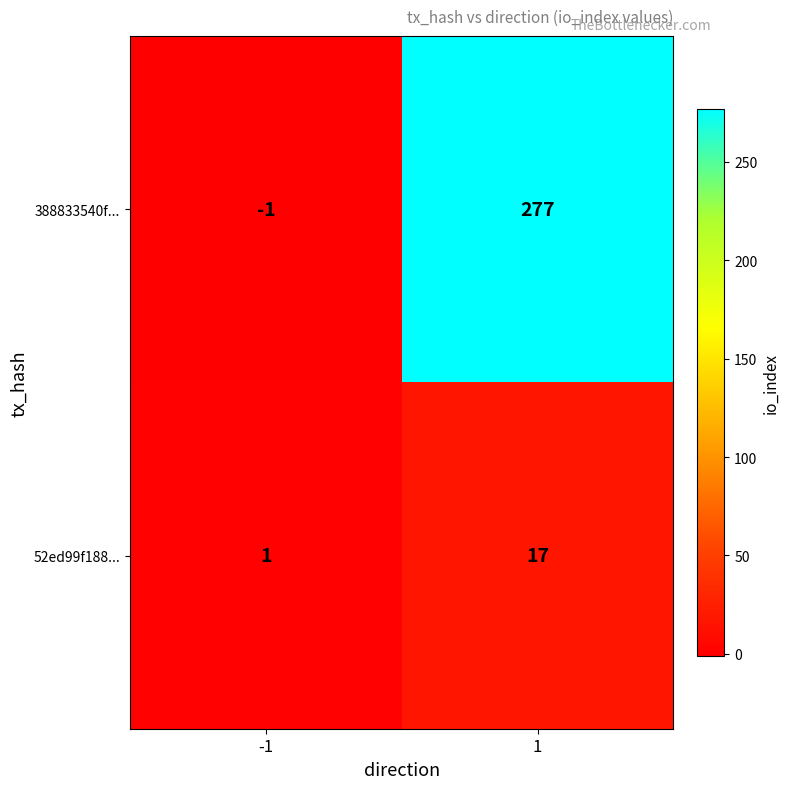

What is the difference between the 52ed99f188... values at -1 and 1?

16